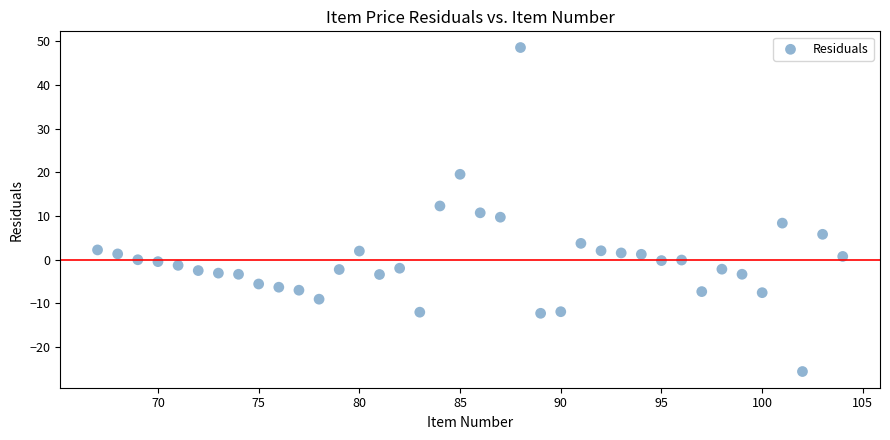

What is the range of X values (max minus min)?

37.0